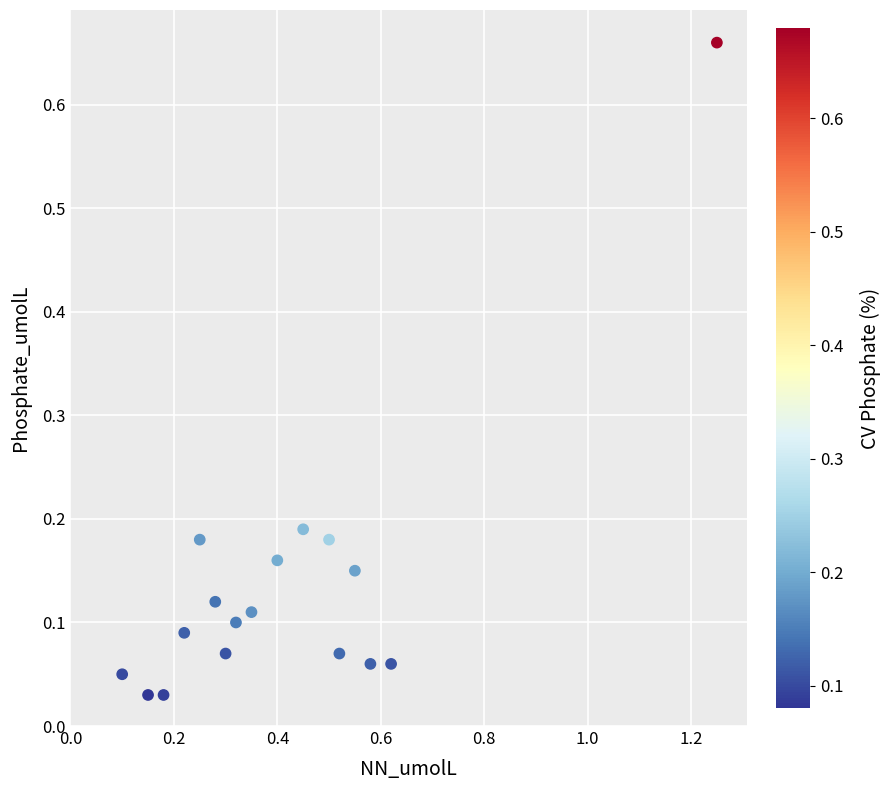

What is the range of X values (max minus min)?

1.1